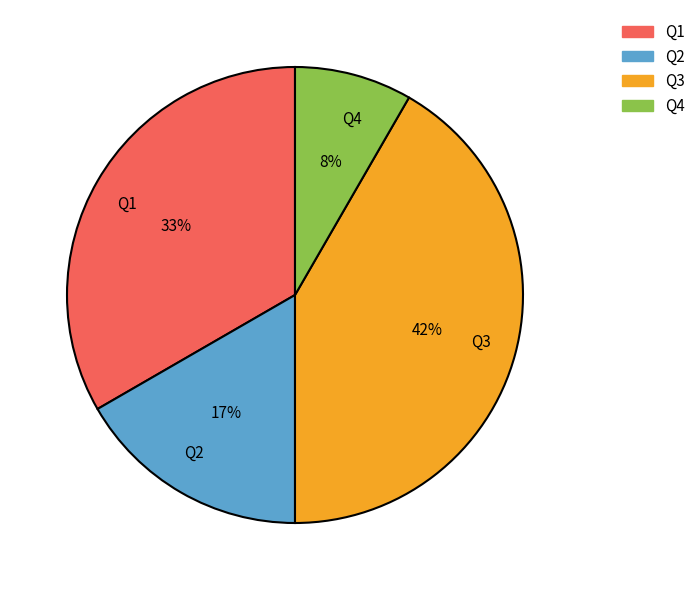

What is the smallest slice in the pie chart?

Q4